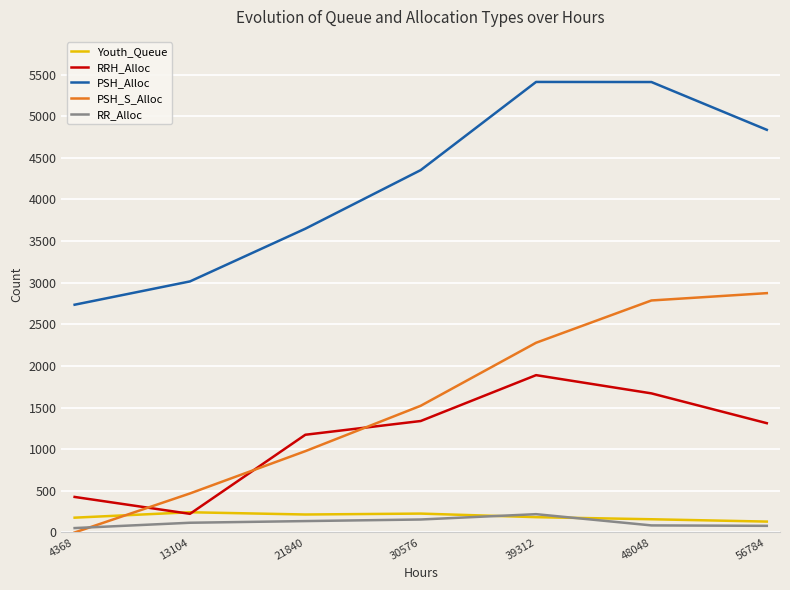

How many lines are shown in the chart?

5